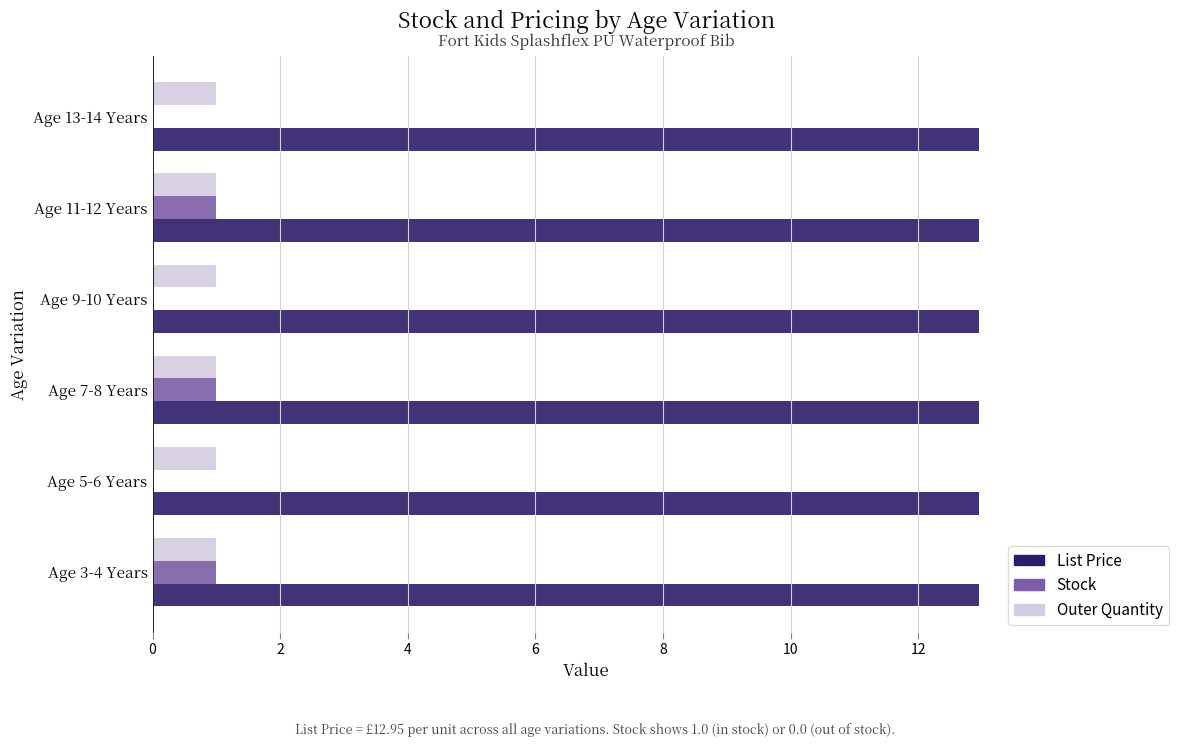

What is the sum of all Stock values?

3.0